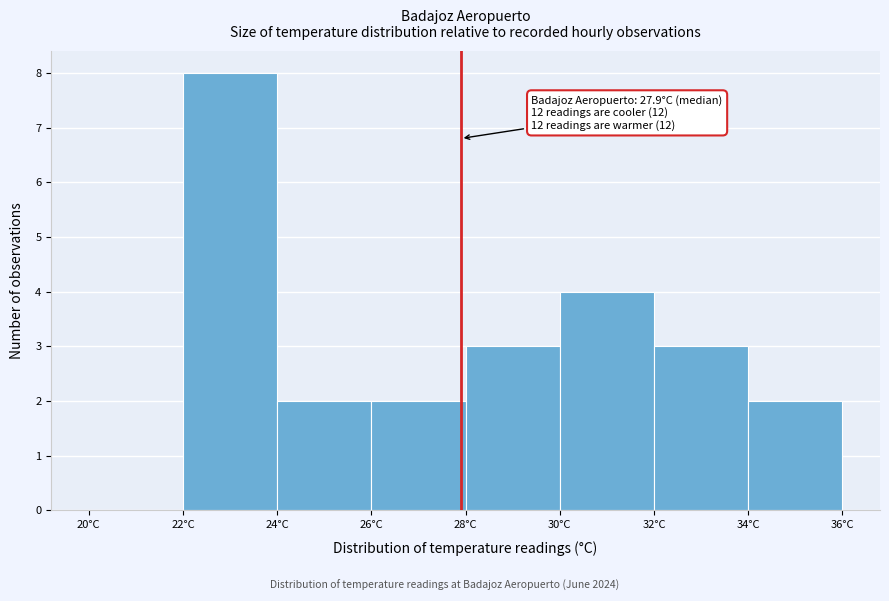

Which range on the x-axis has the tallest bar?

22 to 24